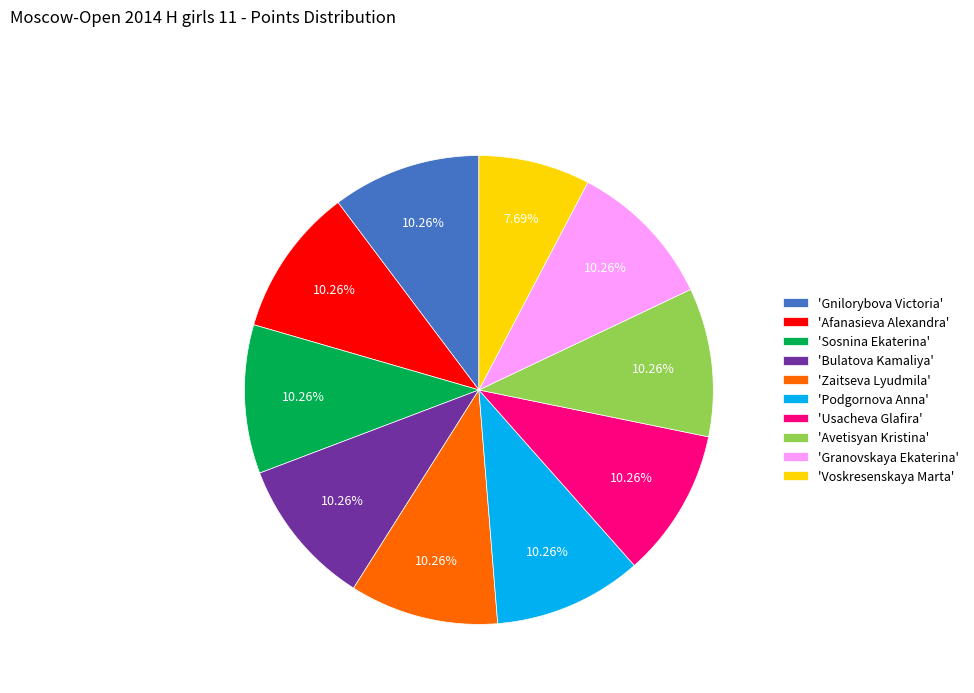

Is the sum of 'Sosnina Ekaterina' and 'Gnilorybova Victoria' greater than half?

No